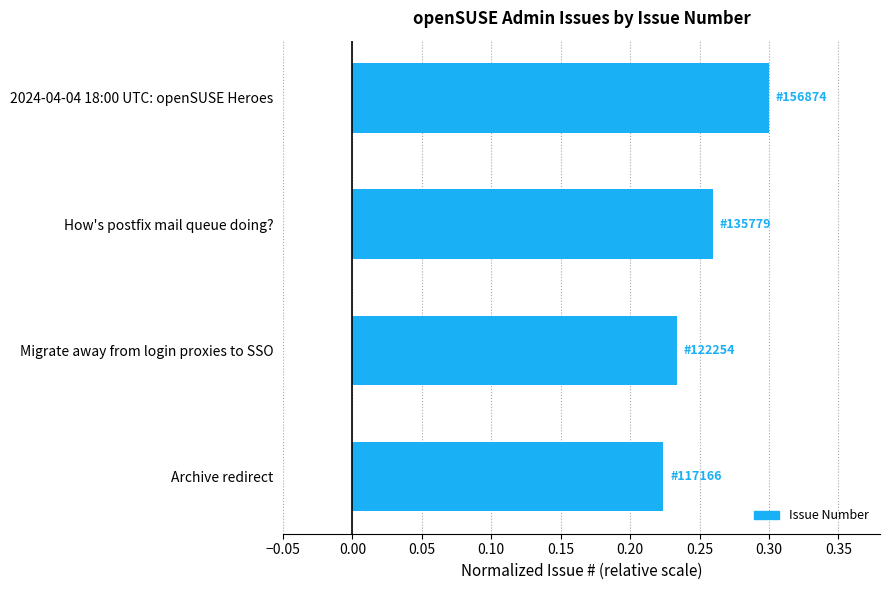

Rank the categories by value from lowest to highest.

Archive redirect, Migrate away from login proxies to SSO, How's postfix mail queue doing?, 2024-04-04 18:00 UTC: openSUSE Heroes